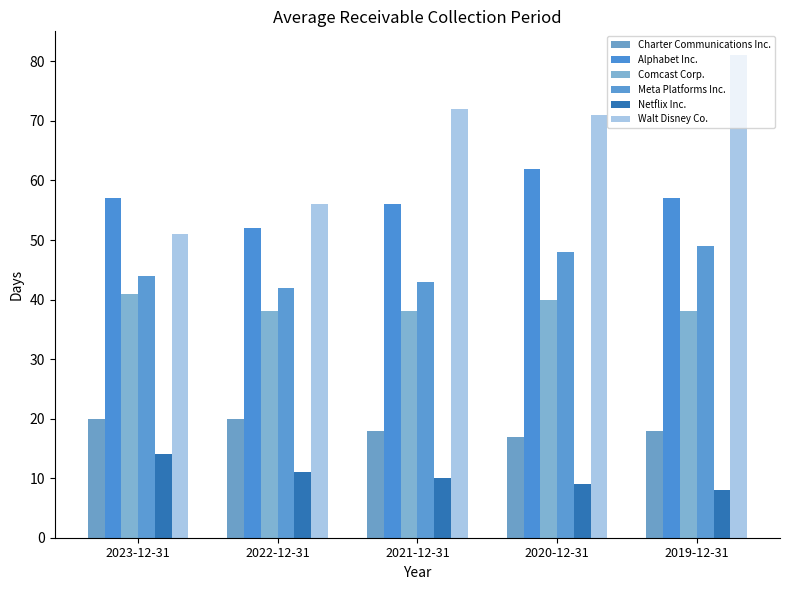

What is the label of the 5th bar from the right?

2023-12-31